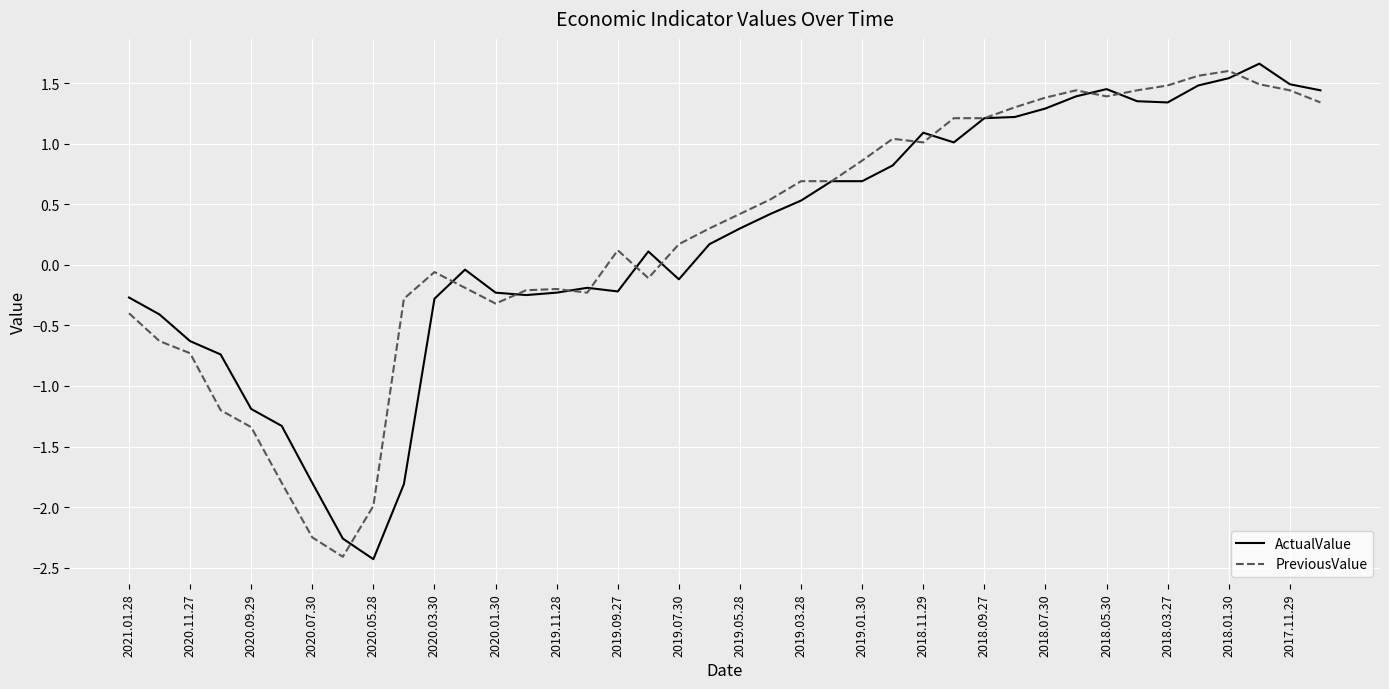

What is the lowest value of the PreviousValue series?

-2.4